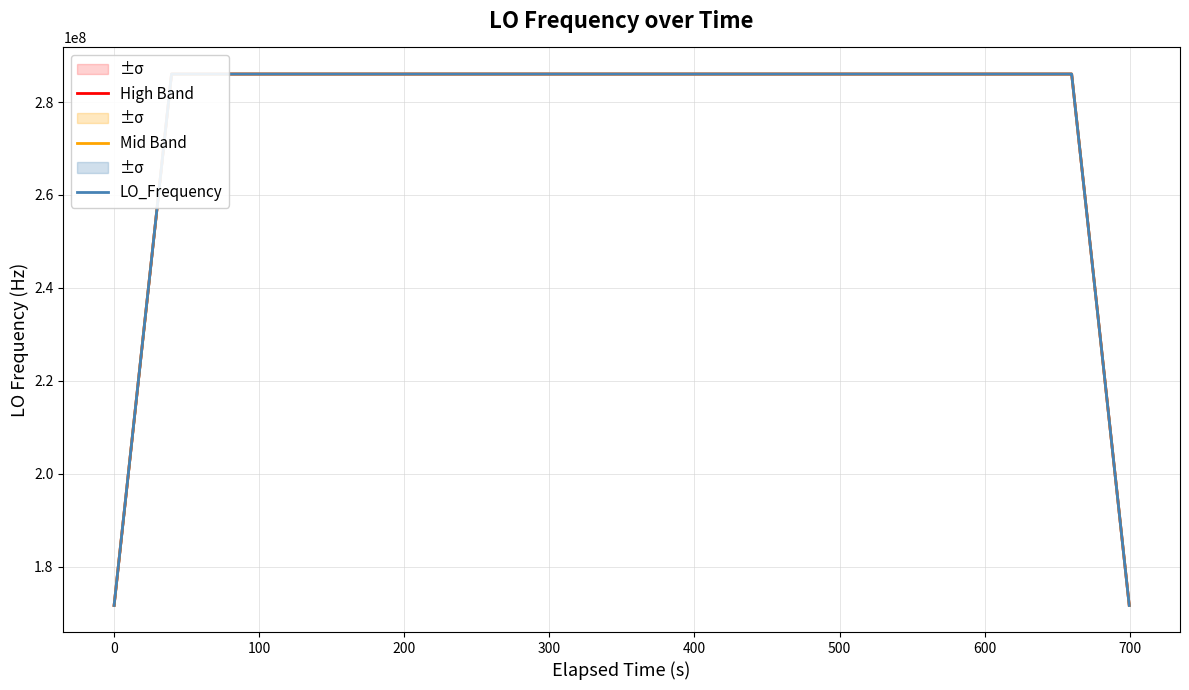

How many data points does each series have?

40